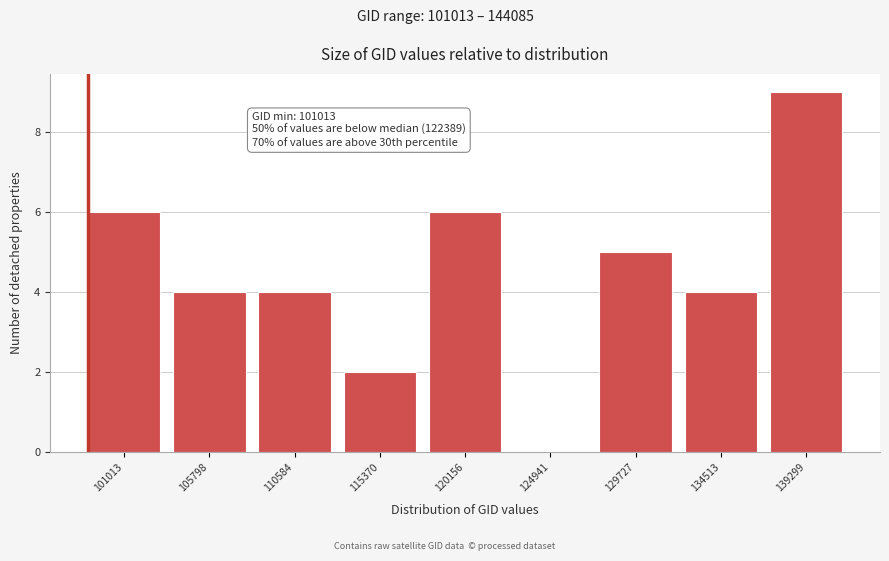

Reading left to right, extract all data points from this chart.

101013=6	105798=4	110584=4	115370=2	120156=6	124941=0	129727=5	134513=4	139299=9